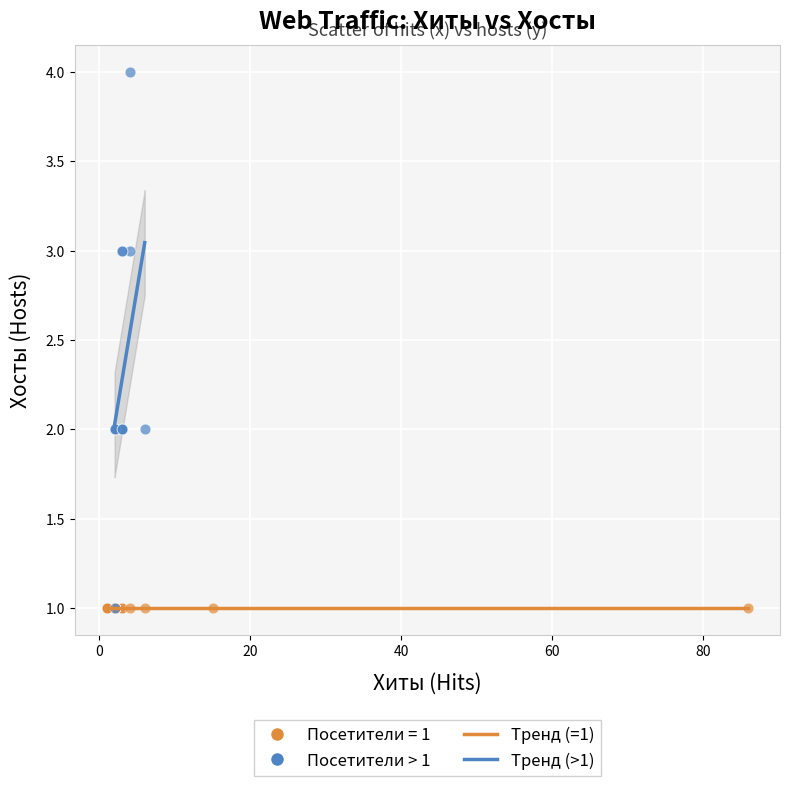

Which series contains the highest Y value?

Посетители > 1